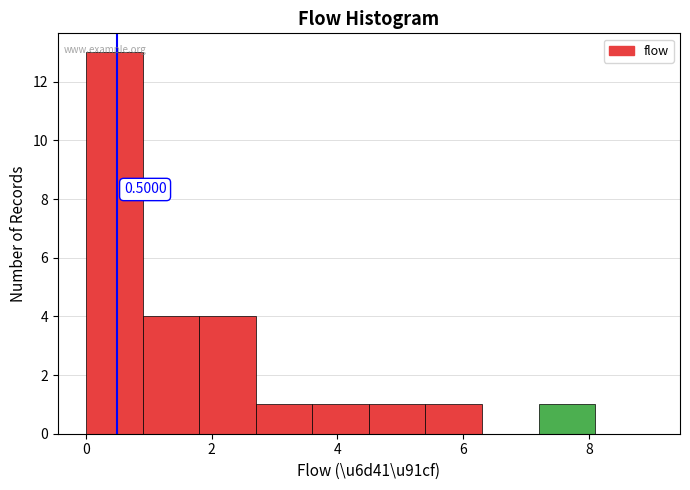

Over which range of the x-axis is the bar tallest?

0.0 to 0.9